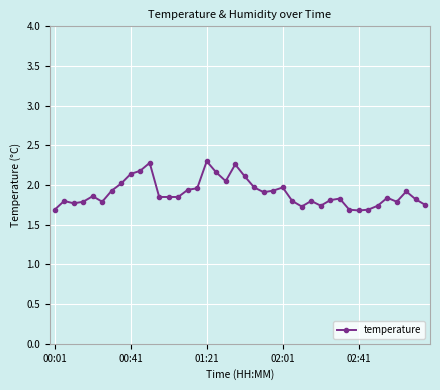

True or false: the data has more than 2 interior local peaks.

True